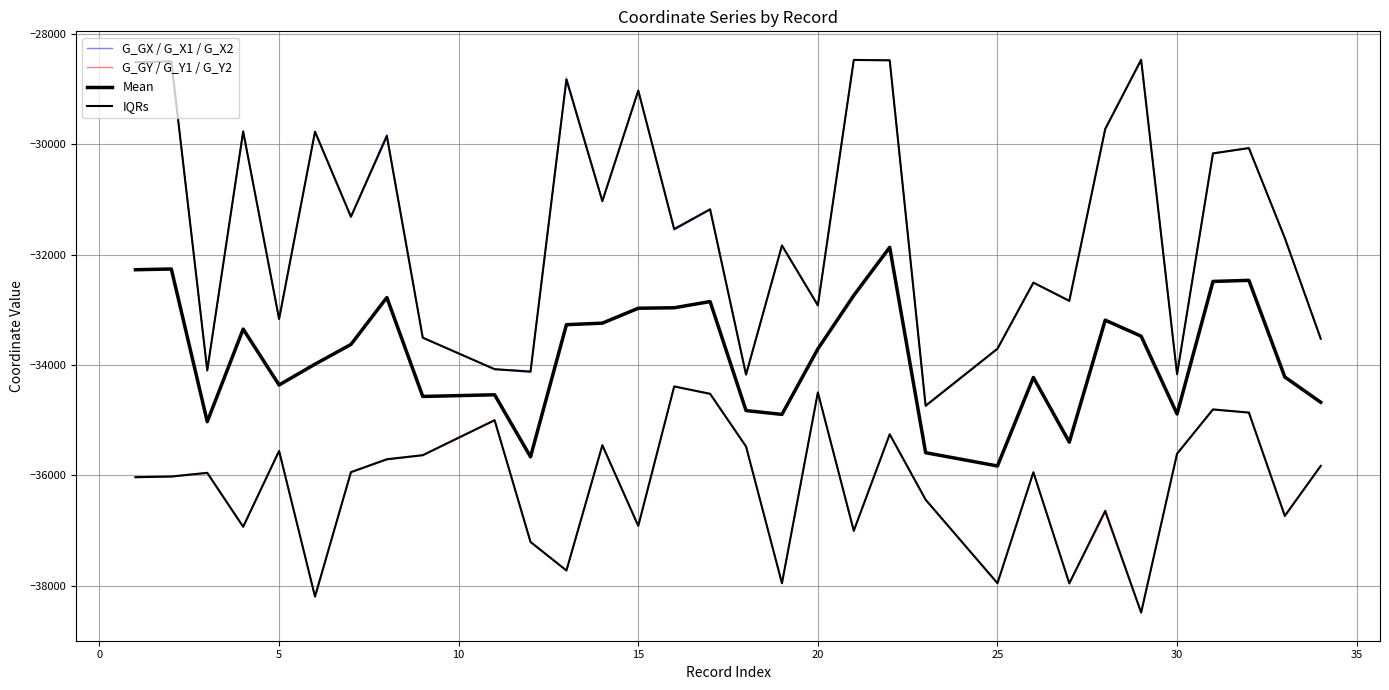

What is the difference between the maximum and second lowest values in the G_GX series?

5704.4